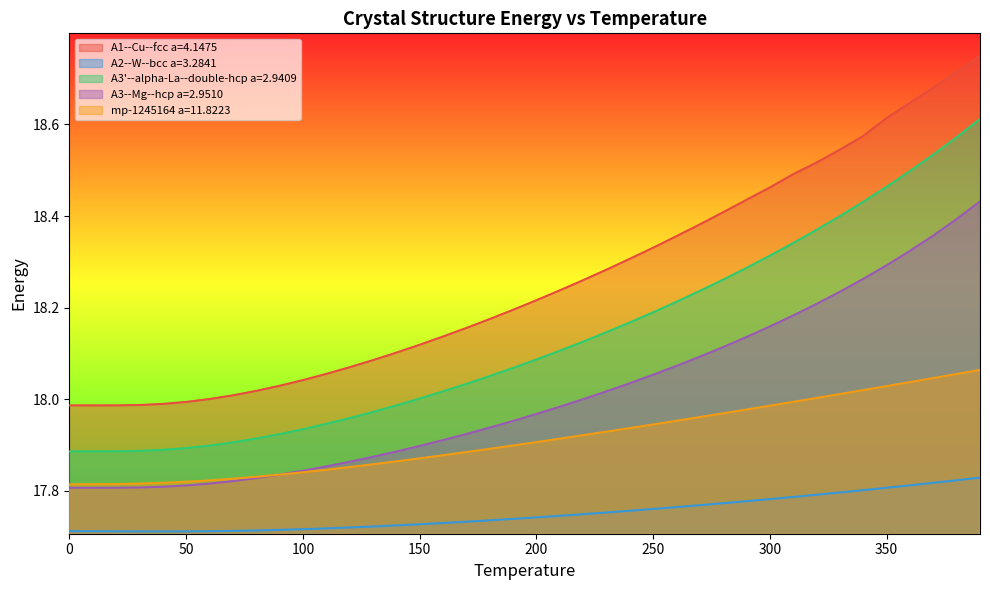

Does the chart have visible grid lines?

No